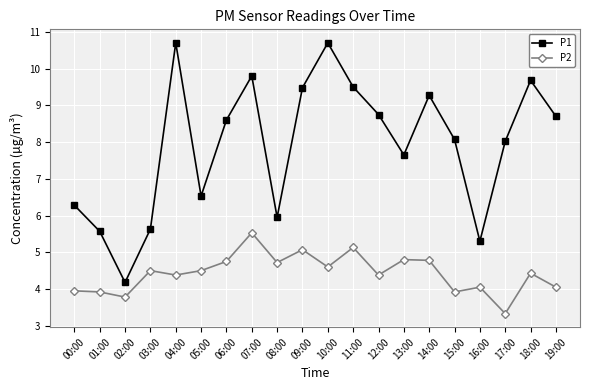

Is the value of P1 at 07:00 greater than the value of P2 at 16:00?

Yes